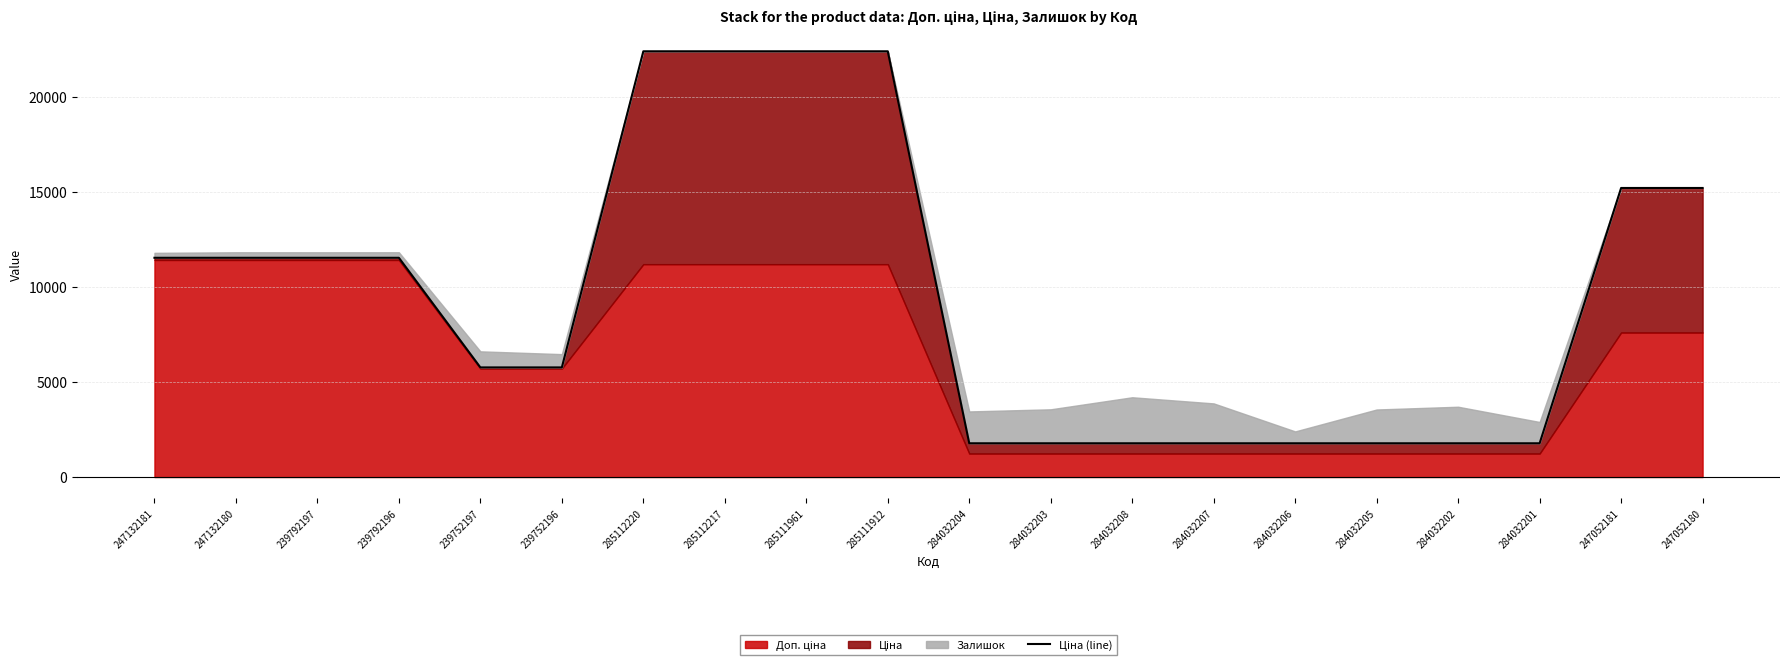

Where is the data nearest to the value 12075?

247132181